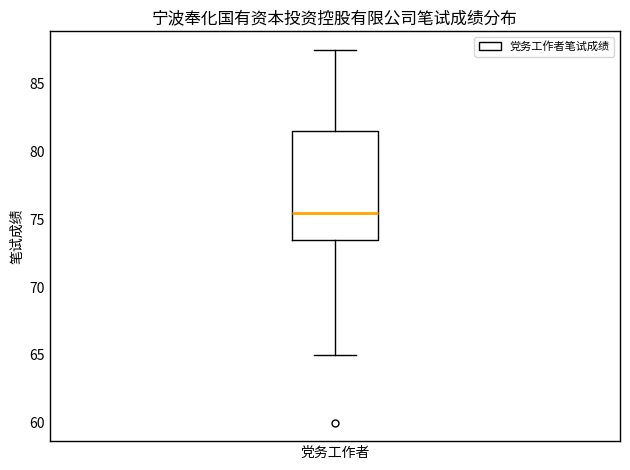

Read this box plot against the y-axis: the position of the median line, the range covered by the box, and the ends of both whiskers. The values are not printed on the chart, so give them approximately, as read against the axis.

median 75.5, box 73.5 to 81.5, whiskers 65.0 to 87.5